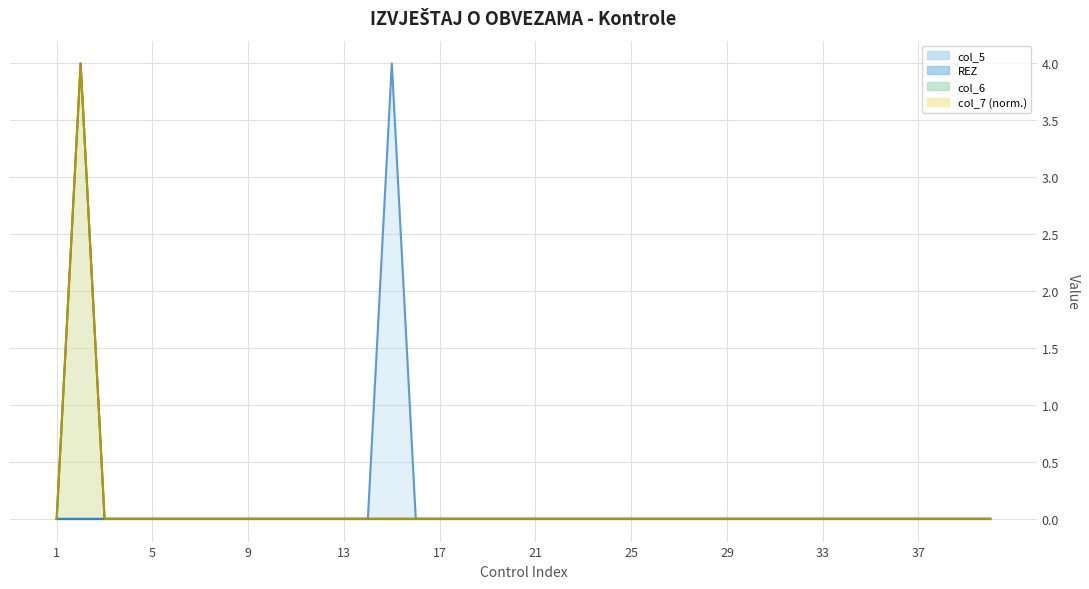

True or false: col_5 and col_6 intersect in this chart.

False